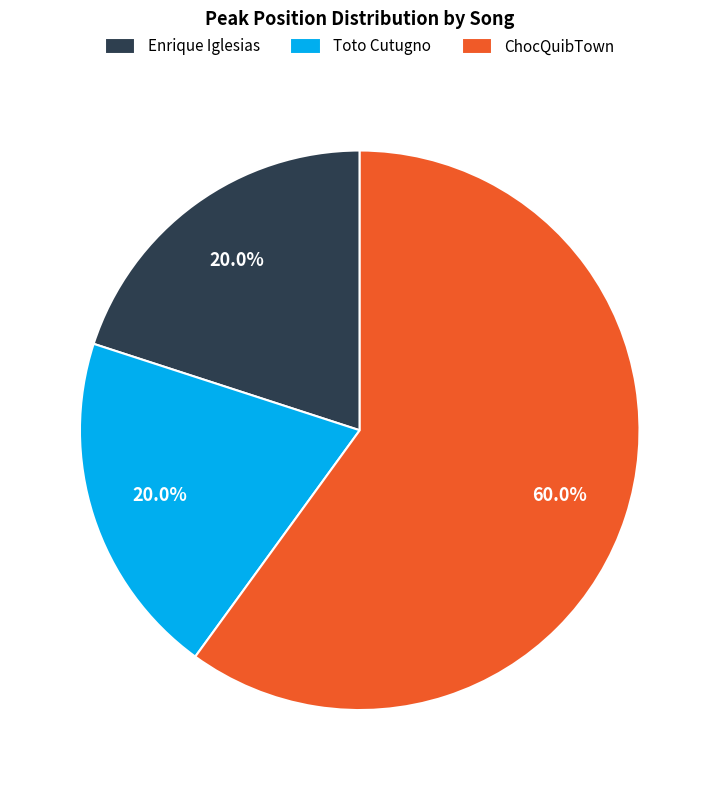

How much of the chart is everything except Toto Cutugno?

80.0%